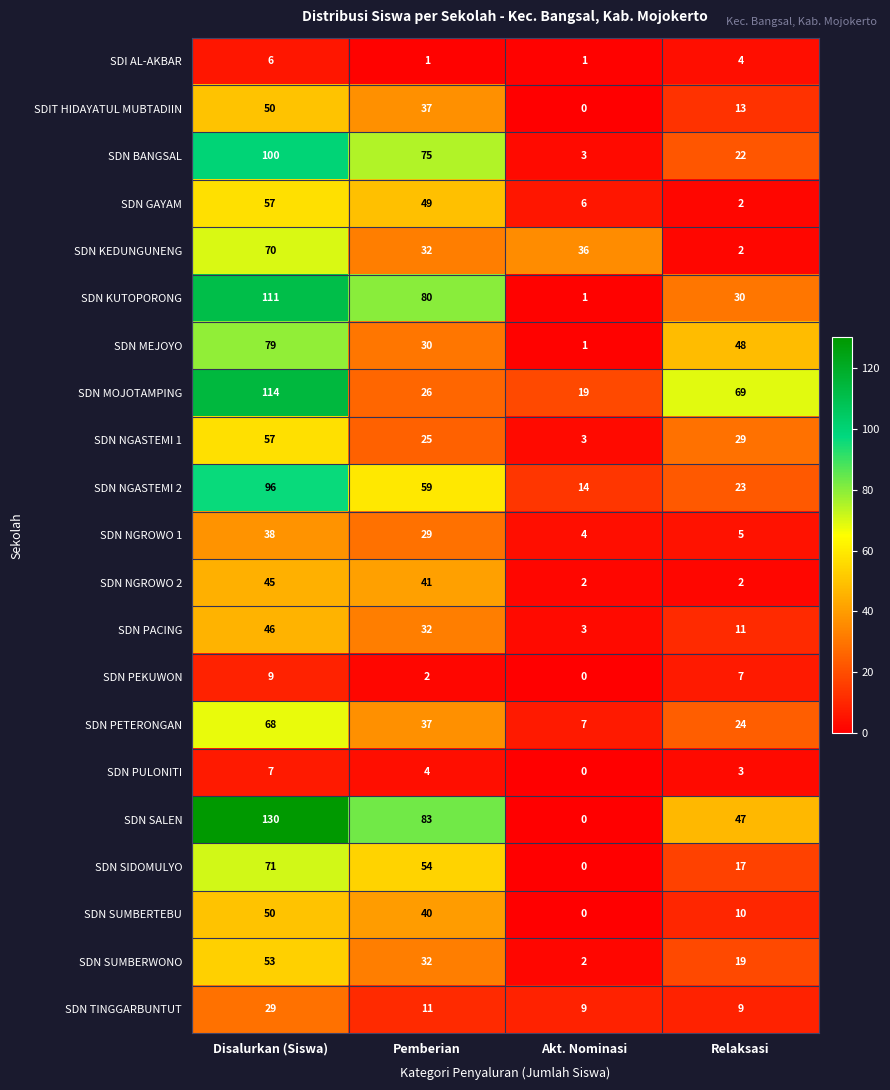

Is it true that SDN GAYAM equals 49 at Pemberian?

True